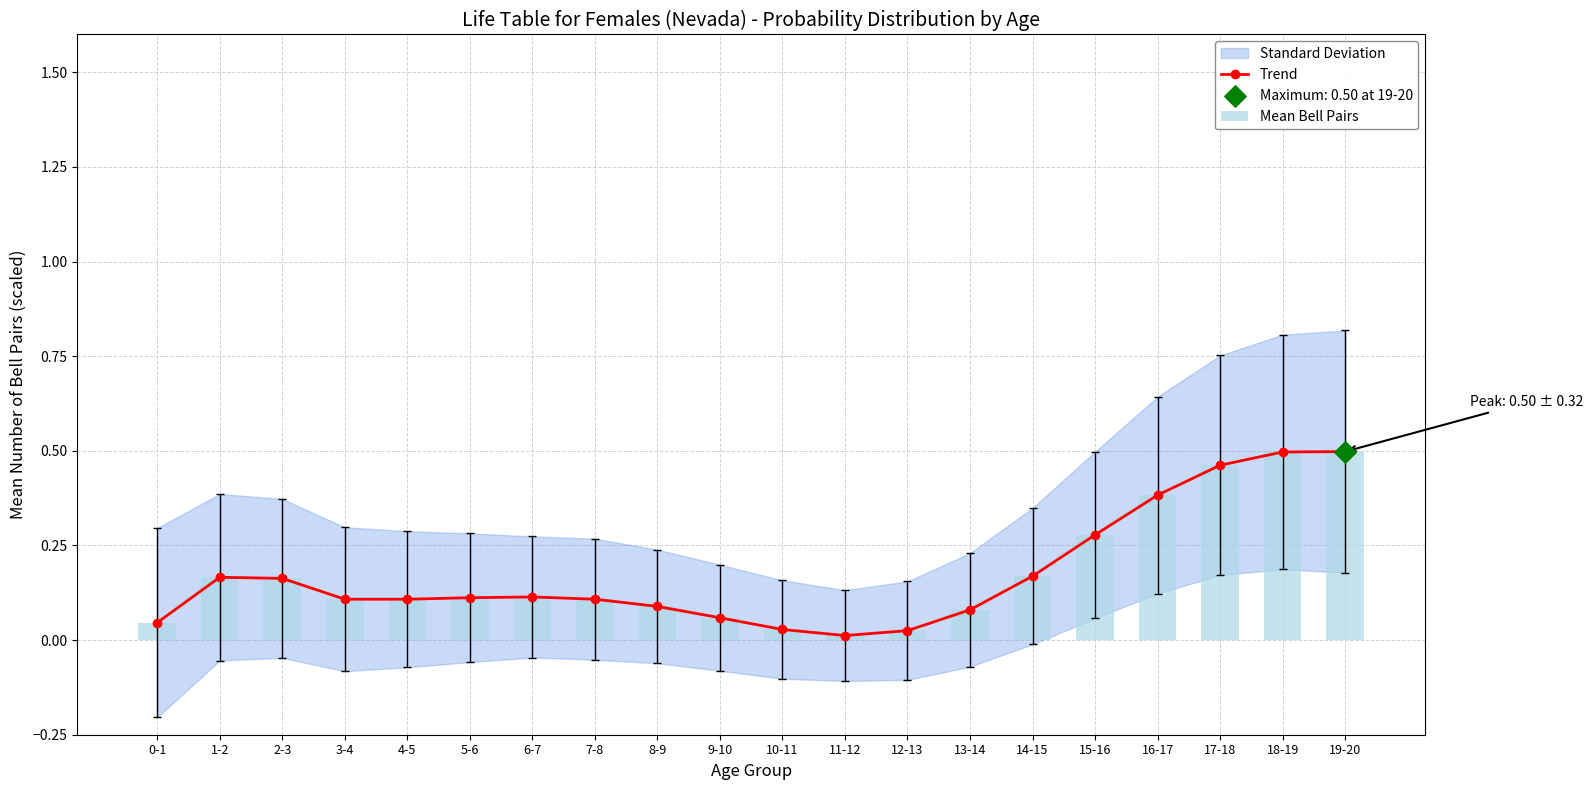

Which series has the largest Y range (max minus min)?

Trend